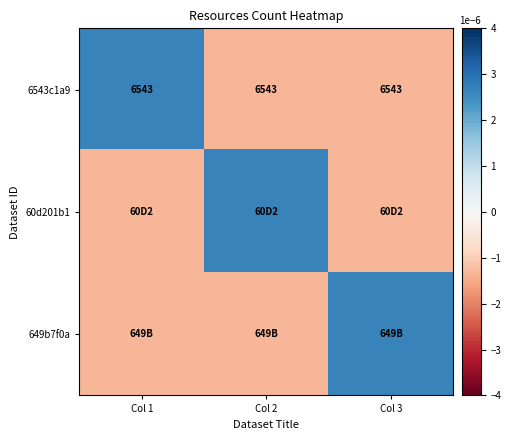

Is it true that 6543c1a9 equals 6543.0 at Col 2?

True